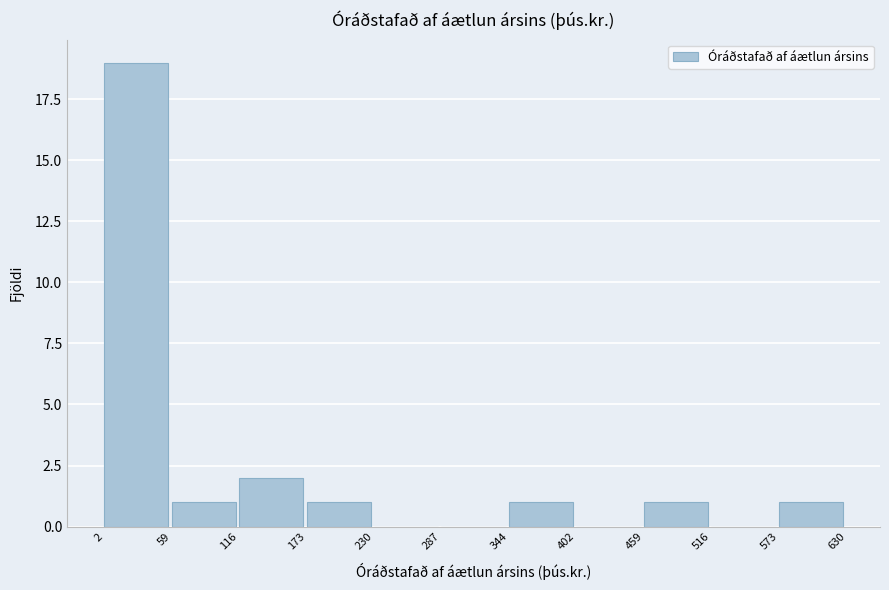

Reading left to right, list every bar in this chart as the range it spans on the x-axis followed by its height. The values are not printed on the chart, so give them approximately, as read against the axis.

2 to 59: 19
59 to 116: 1
116 to 173: 2
173 to 230: 1
230 to 287: 0
287 to 344: 0
344 to 402: 1
402 to 459: 0
459 to 516: 1
516 to 573: 0
573 to 630: 1